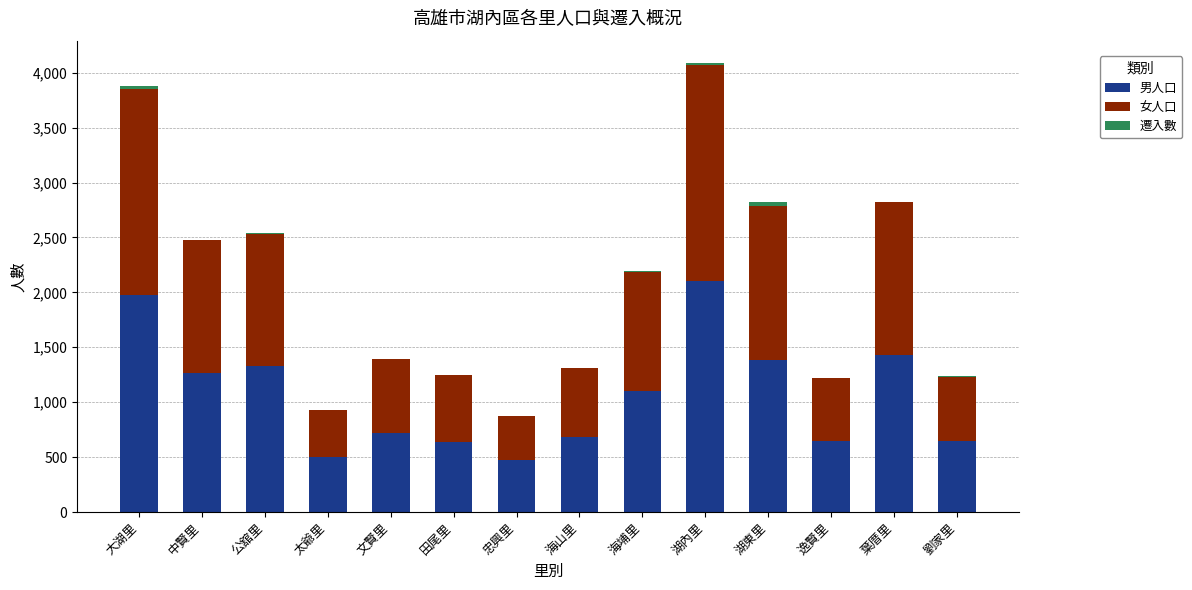

What is the highest value of the 男人口 series?

2103